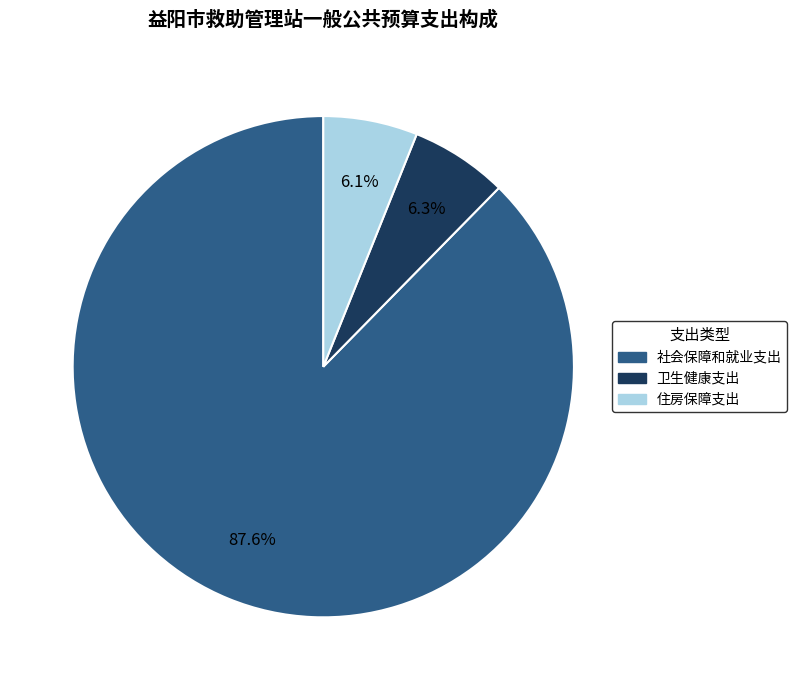

True or false: 社会保障和就业支出 accounts for 88% of the total.

True